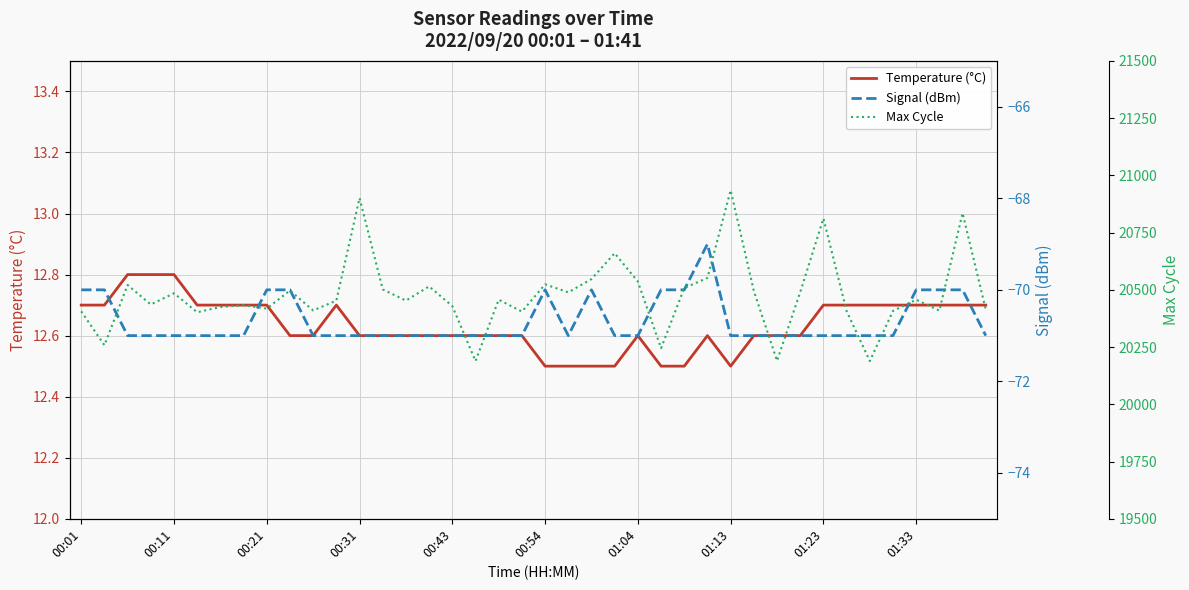

What is the value of the Max Cycle point at the 17th from the left?

20429.0